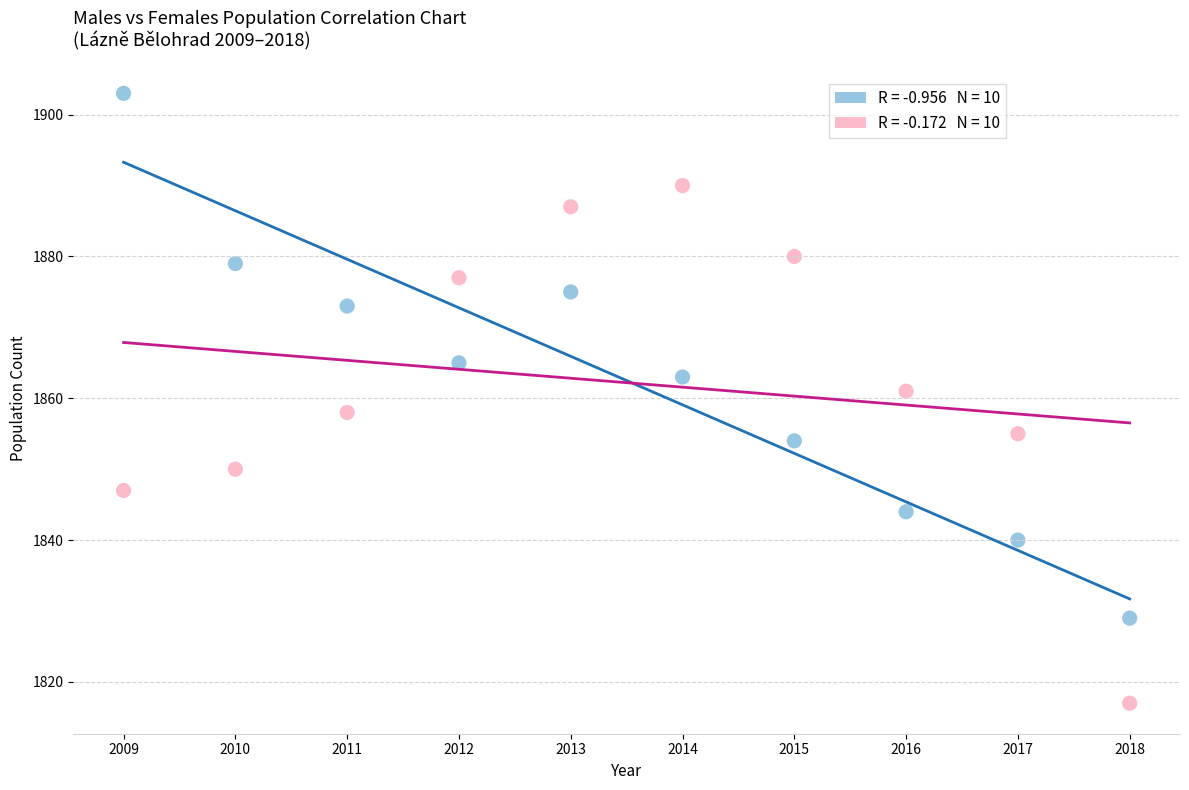

Across all series, what Y value is closest to 1860?

1861